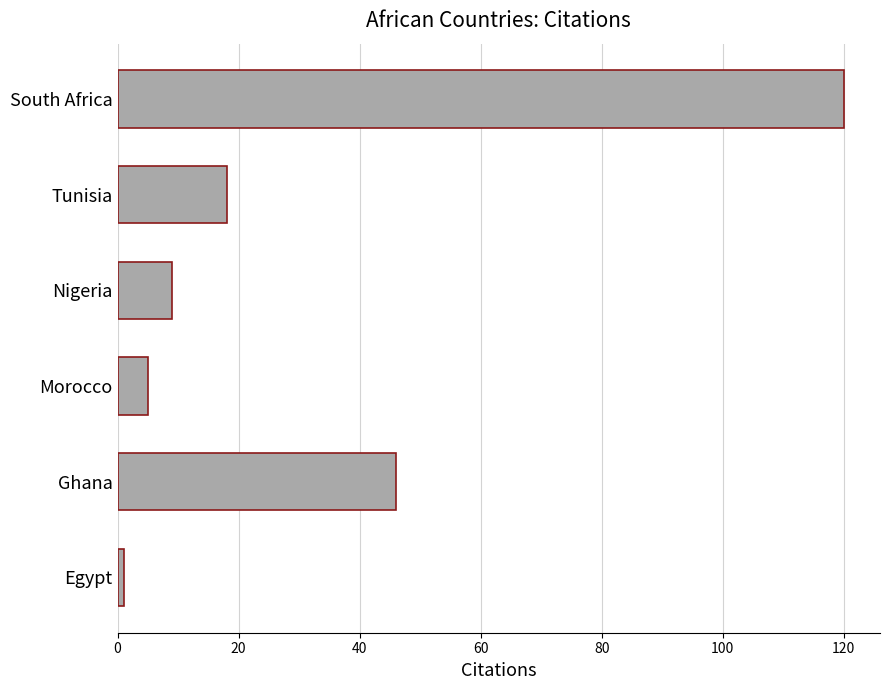

What is the difference between the values at Ghana and Nigeria?

37